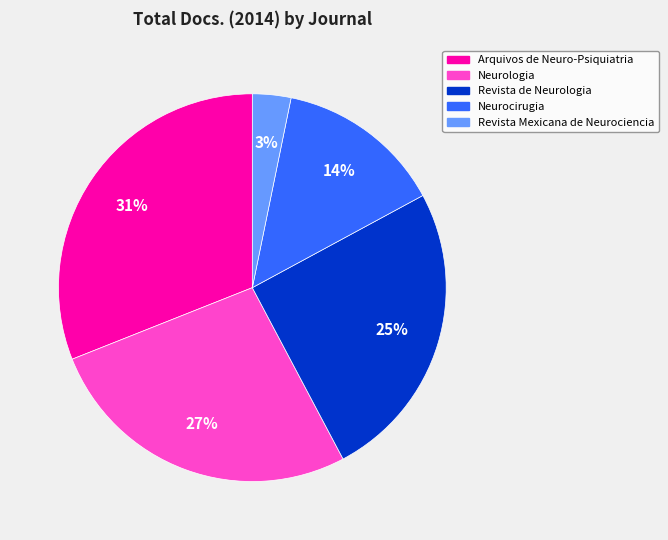

What is the largest slice in the pie chart?

Arquivos de Neuro-Psiquiatria